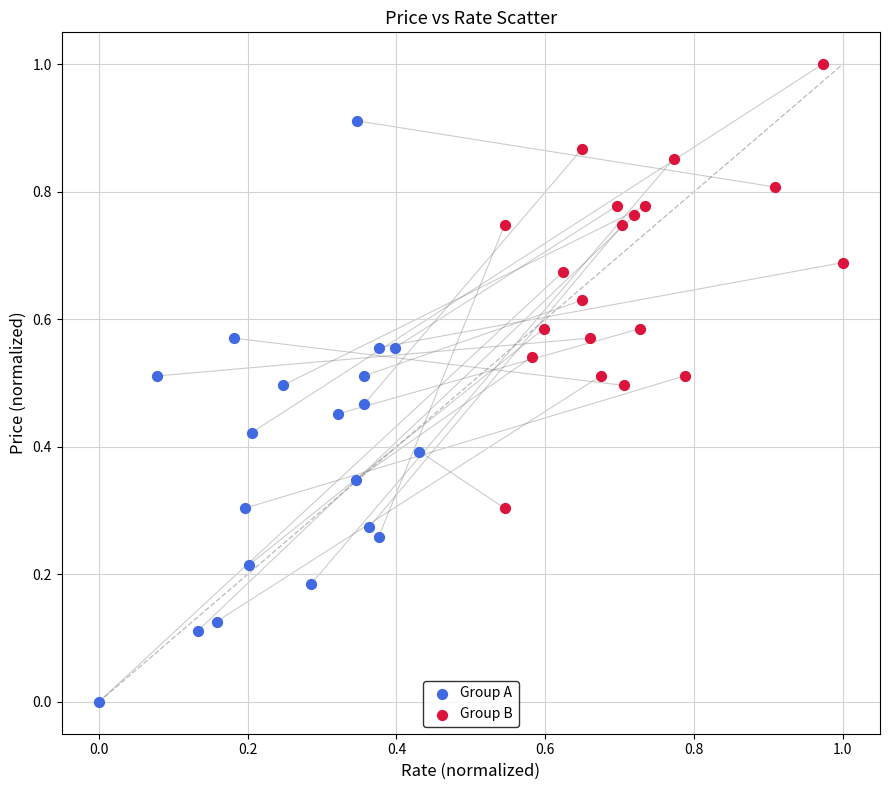

Which series has the largest Y range (max minus min)?

Group A